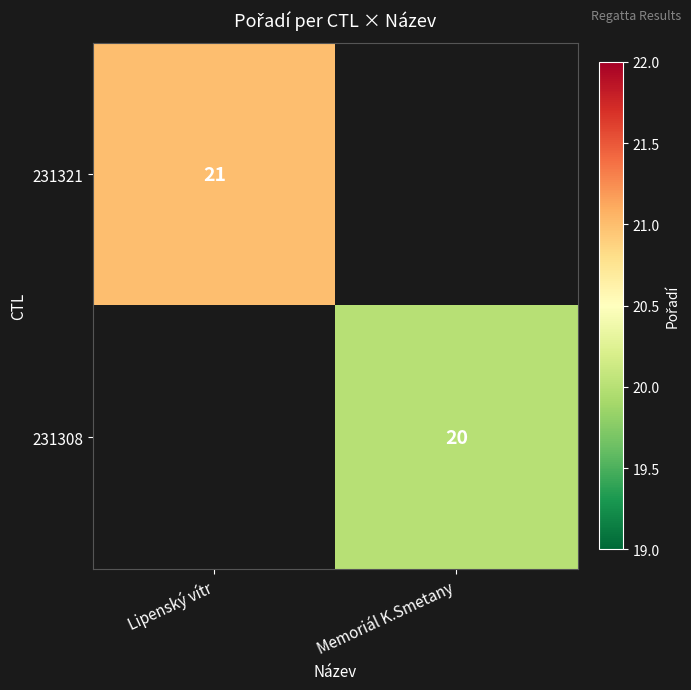

Is it true that 231321 equals 35 at Lipenský vítr?

False